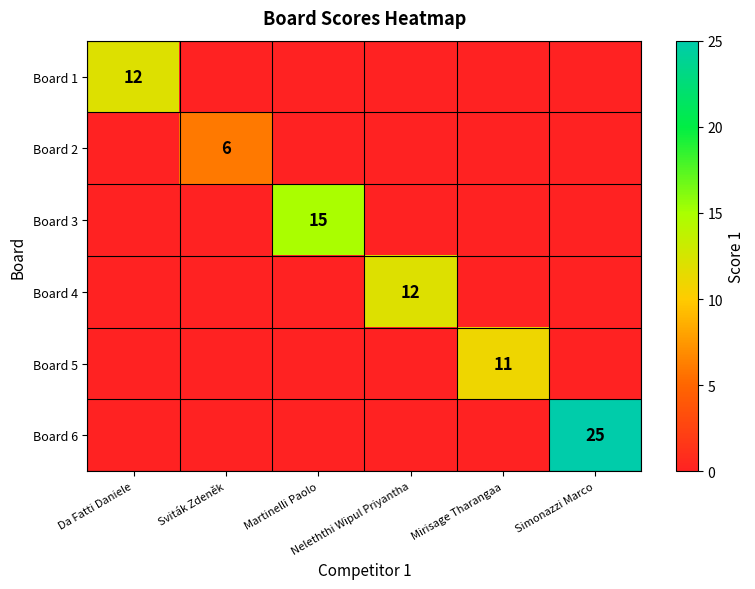

Which category has the highest value in the Board 1 series?

Da Fatti Daniele